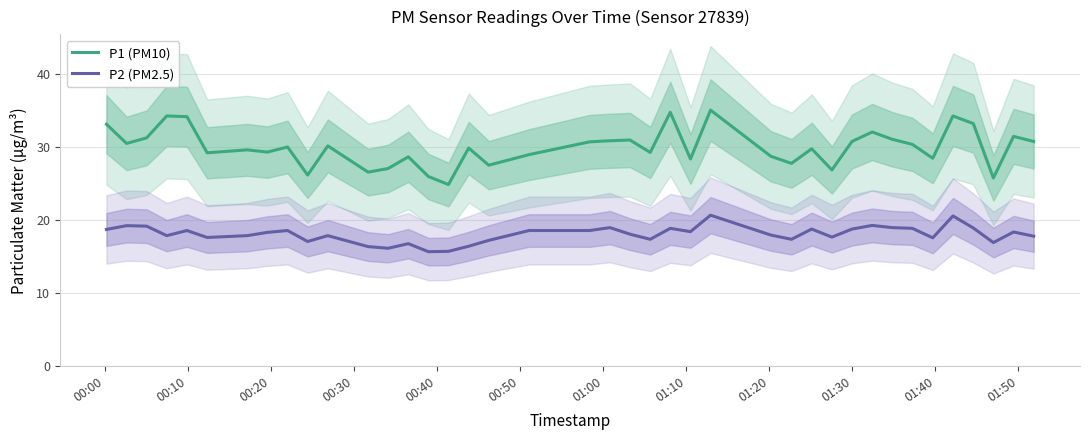

What is the lowest value of the P2 (PM2.5) series?

15.7